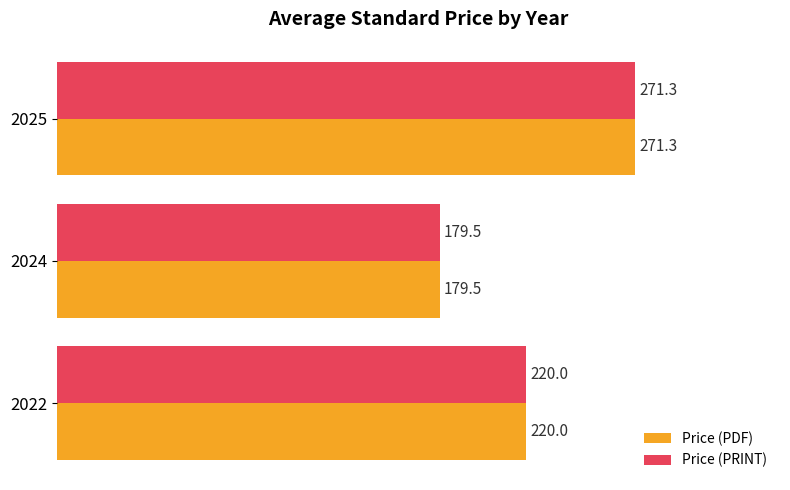

At which category is the sum across all series the highest?

2025